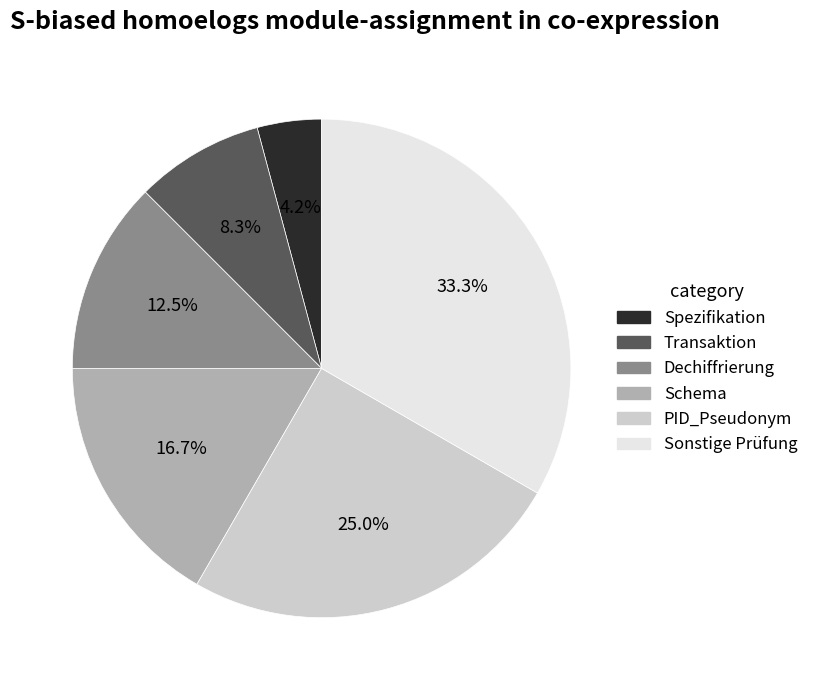

To the nearest percent, what percentage of the pie is Transaktion?

8%